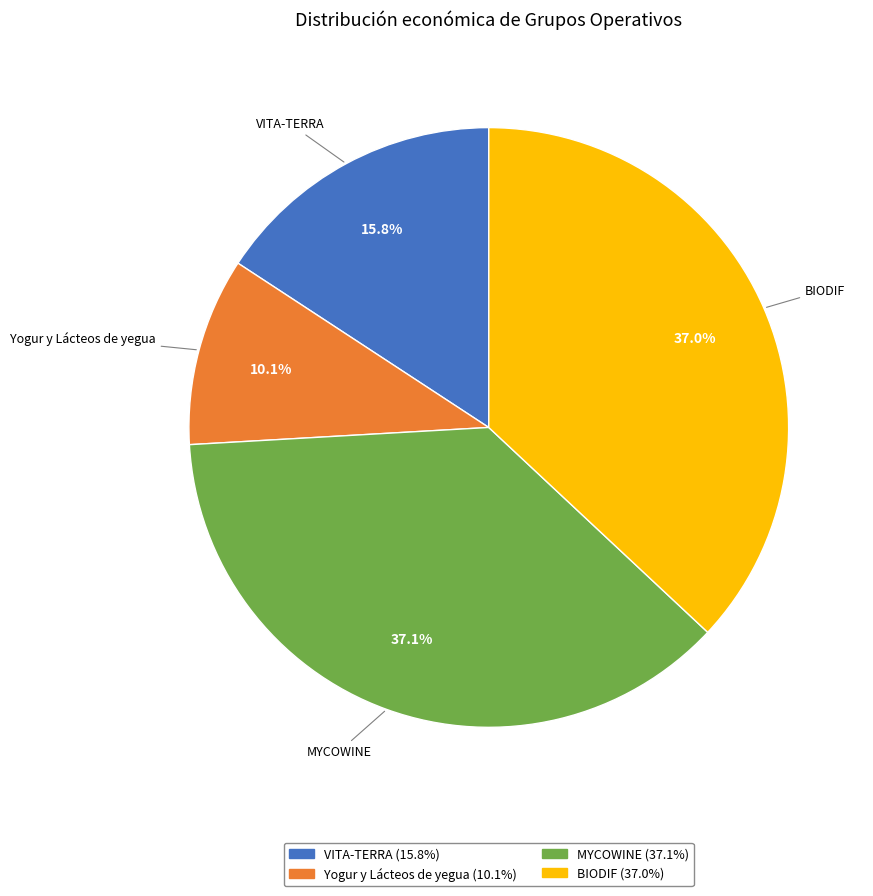

What is the smallest slice in the pie chart?

Yogur y Lácteos de yegua